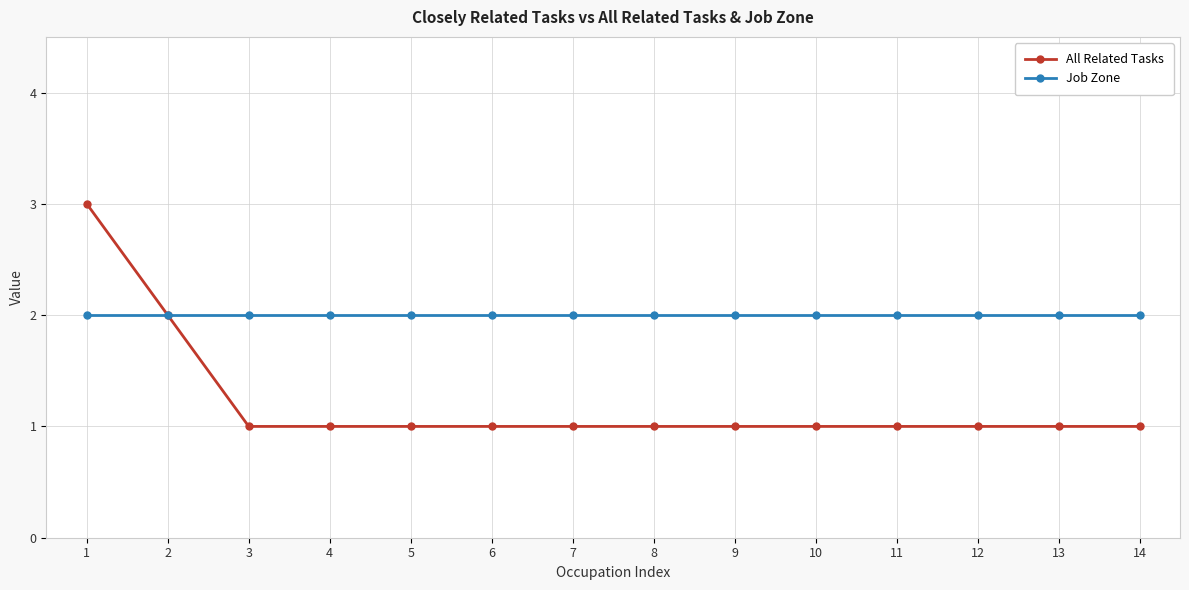

What is the value of the All Related Tasks point at the 12th from the left?

1